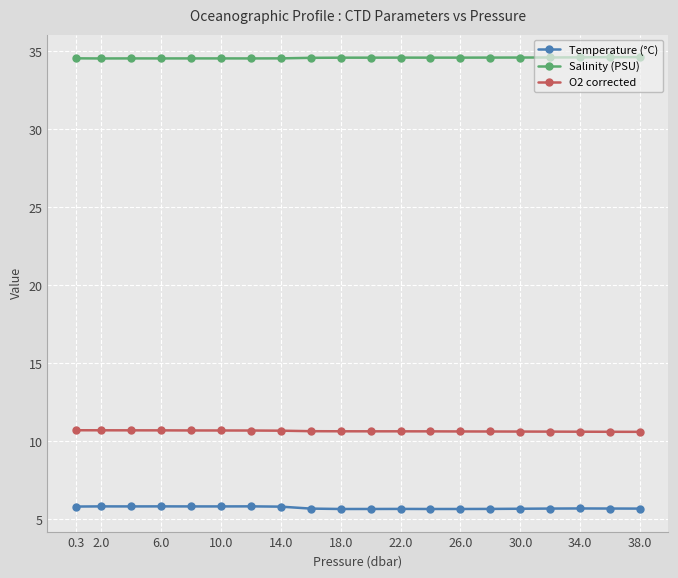

What is the greatest value displayed?

34.6